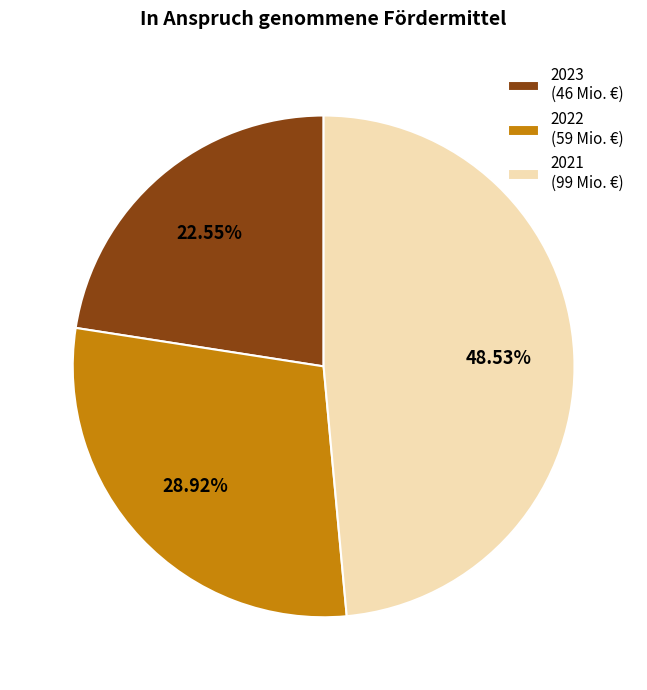

How many slices are in this pie chart?

3